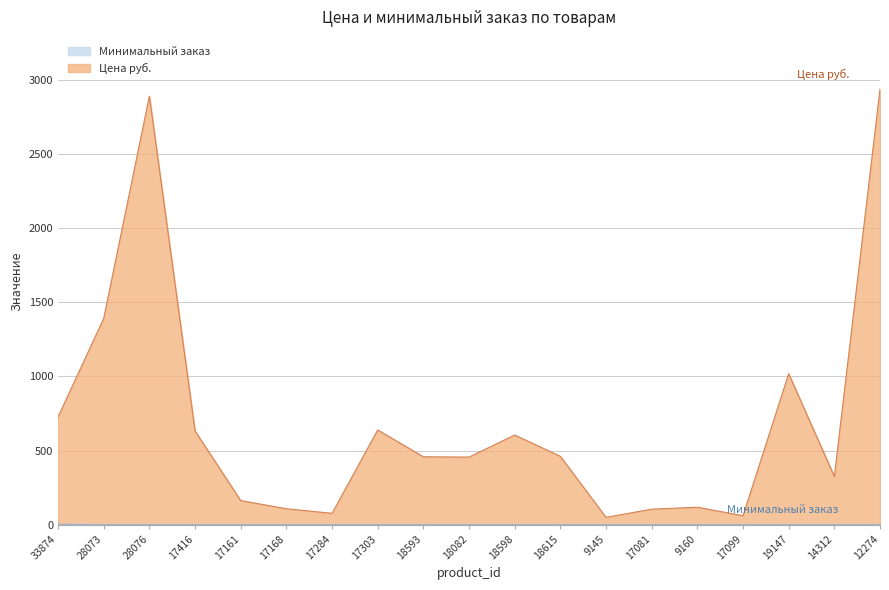

Reading left to right, extract all data points from this chart.

Цена руб.: 33874=727	28073=1391	28076=2889	17416=632	17161=163	17168=108	17284=77	17303=639	18593=458	18082=456	18598=605	18615=461	9145=50	17081=105	9160=118	17099=61	19147=1018	14312=325	12274=2936
Минимальный заказ: 33874=4	28073=1	28076=1	17416=1	17161=1	17168=1	17284=1	17303=1	18593=1	18082=1	18598=1	18615=1	9145=1	17081=1	9160=1	17099=1	19147=1	14312=1	12274=1